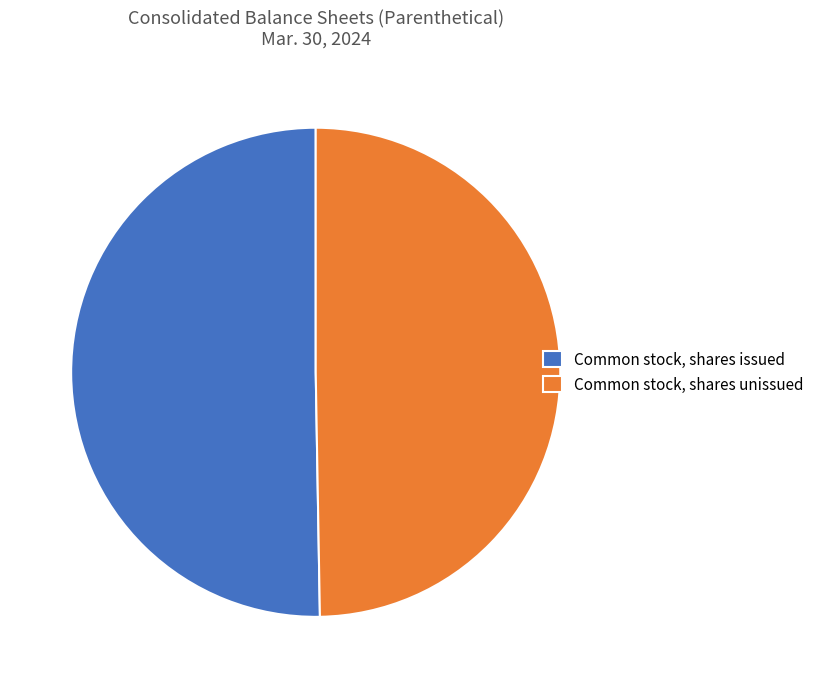

Is the sum of Common stock, shares issued and Common stock, shares unissued greater than half?

Yes